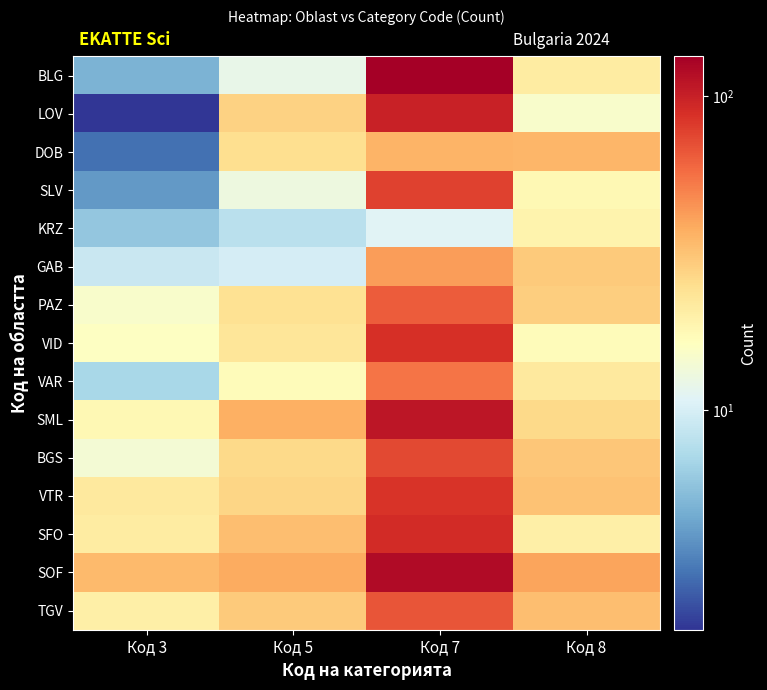

Reading left to right, extract all data points from this chart.

BLG: Код 3=5	Код 5=12	Код 7=134	Код 8=21
LOV: Код 3=2	Код 5=28	Код 7=99	Код 8=15
DOB: Код 3=3	Код 5=25	Код 7=36	Код 8=35
SLV: Код 3=4	Код 5=13	Код 7=77	Код 8=18
KRZ: Код 3=6	Код 5=8	Код 7=11	Код 8=19
GAB: Код 3=9	Код 5=10	Код 7=42	Код 8=30
PAZ: Код 3=15	Код 5=24	Код 7=65	Код 8=29
VID: Код 3=16	Код 5=23	Код 7=88	Код 8=17
VAR: Код 3=7	Код 5=17	Код 7=55	Код 8=22
SML: Код 3=18	Код 5=37	Код 7=110	Код 8=26
BGS: Код 3=14	Код 5=26	Код 7=73	Код 8=31
VTR: Код 3=22	Код 5=27	Код 7=85	Код 8=32
SFO: Код 3=21	Код 5=33	Код 7=91	Код 8=20
SOF: Код 3=34	Код 5=38	Код 7=120	Код 8=40
TGV: Код 3=20	Код 5=30	Код 7=68	Код 8=33